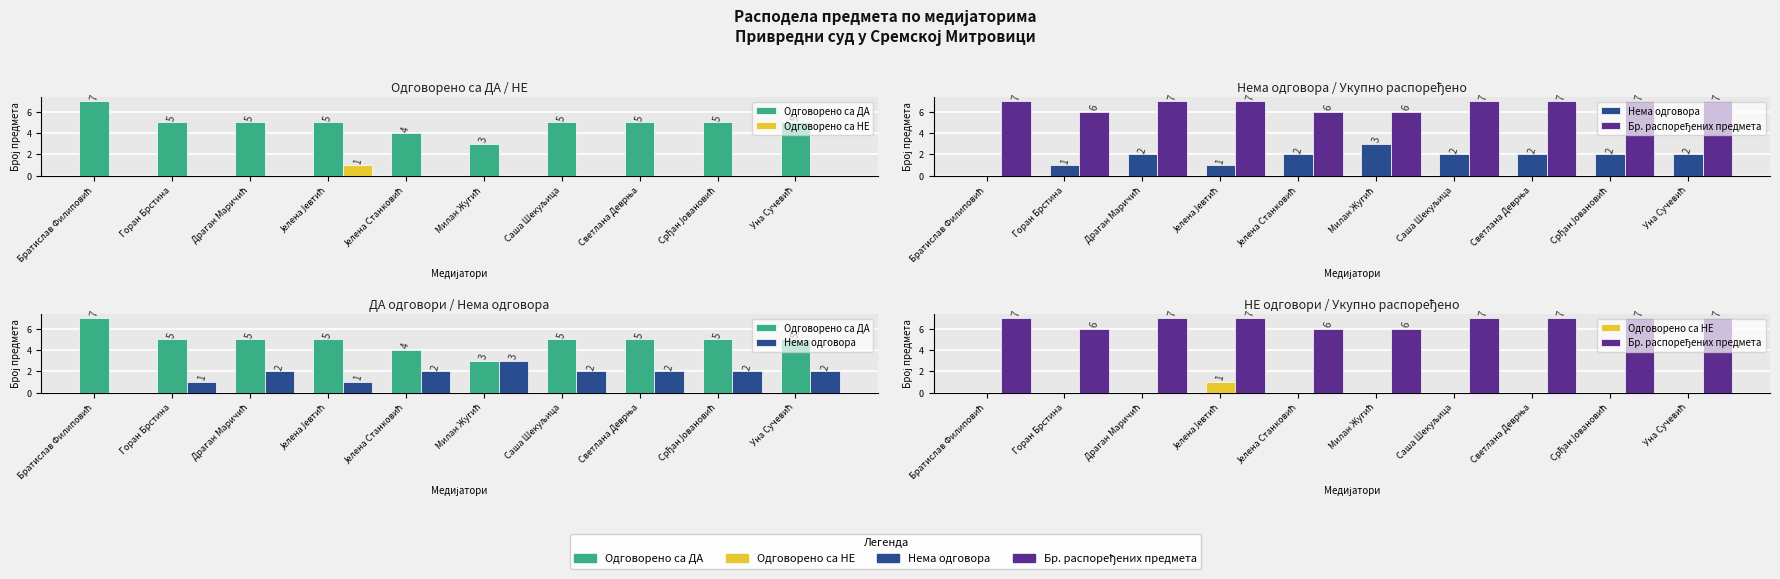

List the series in order of their overall mean, lowest first.

Одговорено са НЕ, Нема одговора, Одговорено са ДА, Бр. распоређених предмета